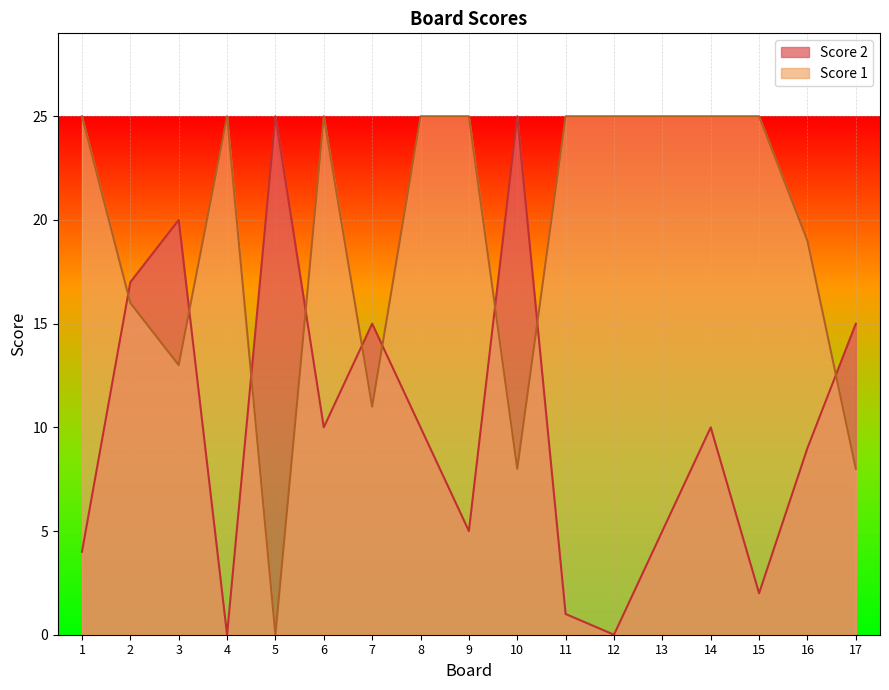

What is the difference between the highest and lowest values at 16?

10